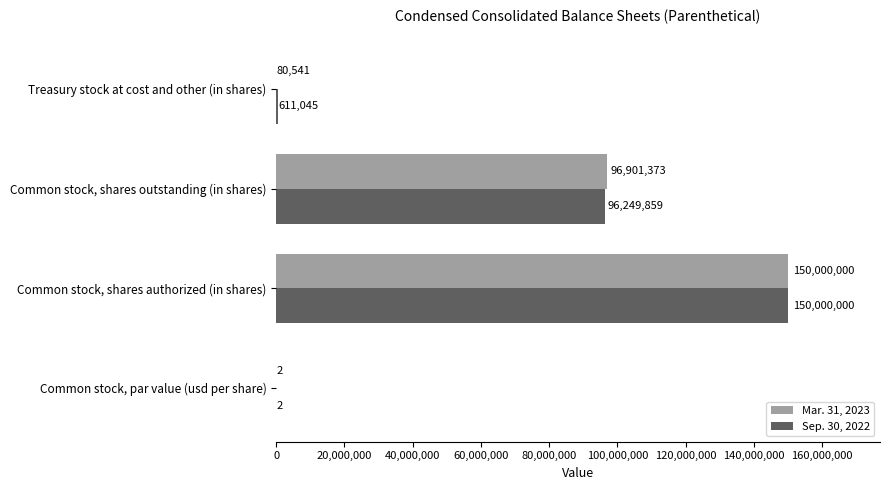

Read the Mar. 31, 2023 value at Common stock, par value (usd per share).

2.5